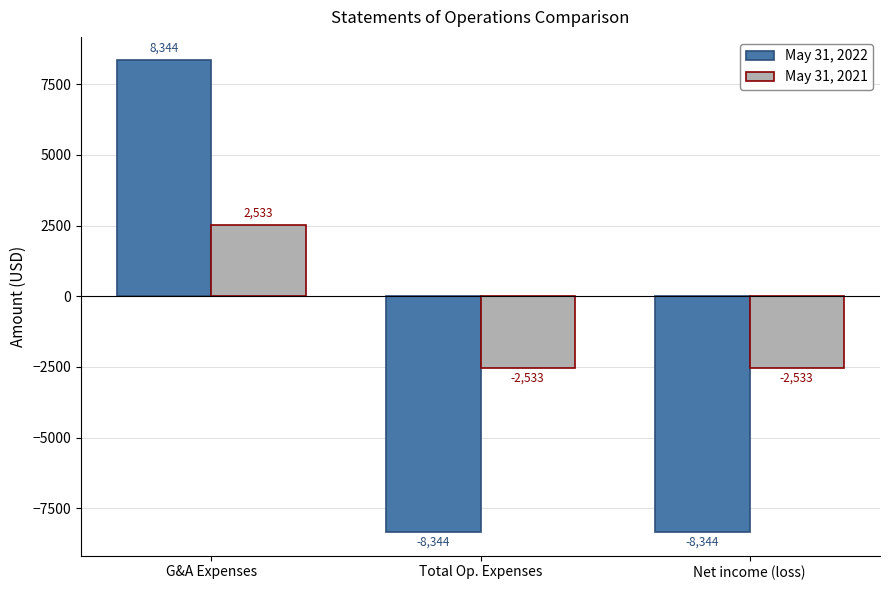

Which category has the highest value in the May 31, 2021 series?

G&A Expenses